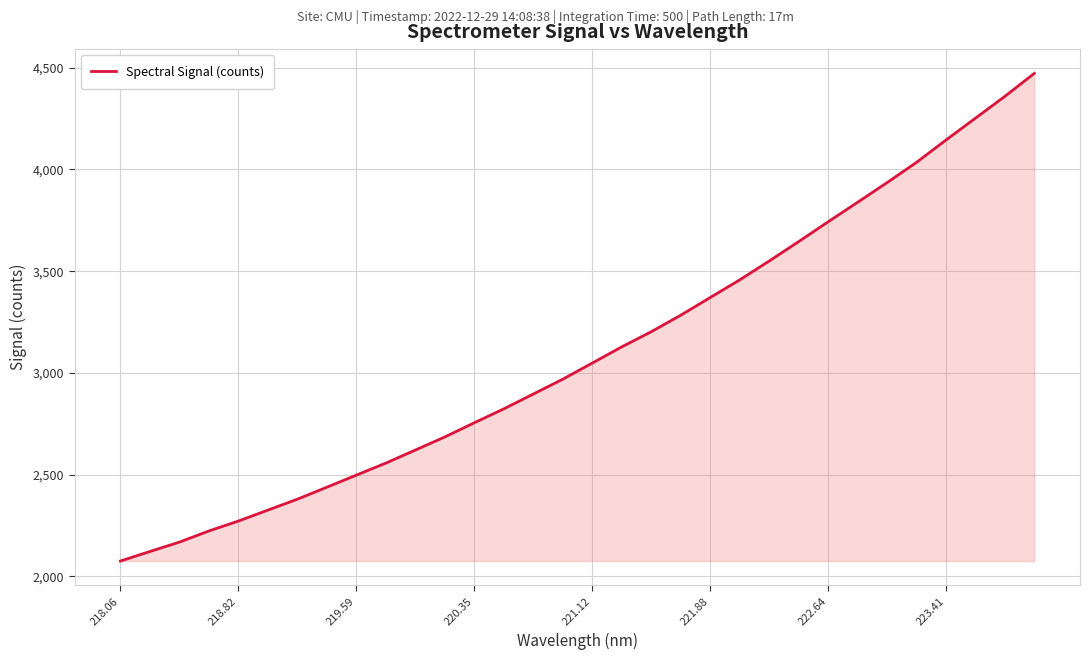

What is the minimum value shown in the chart?

2075.5